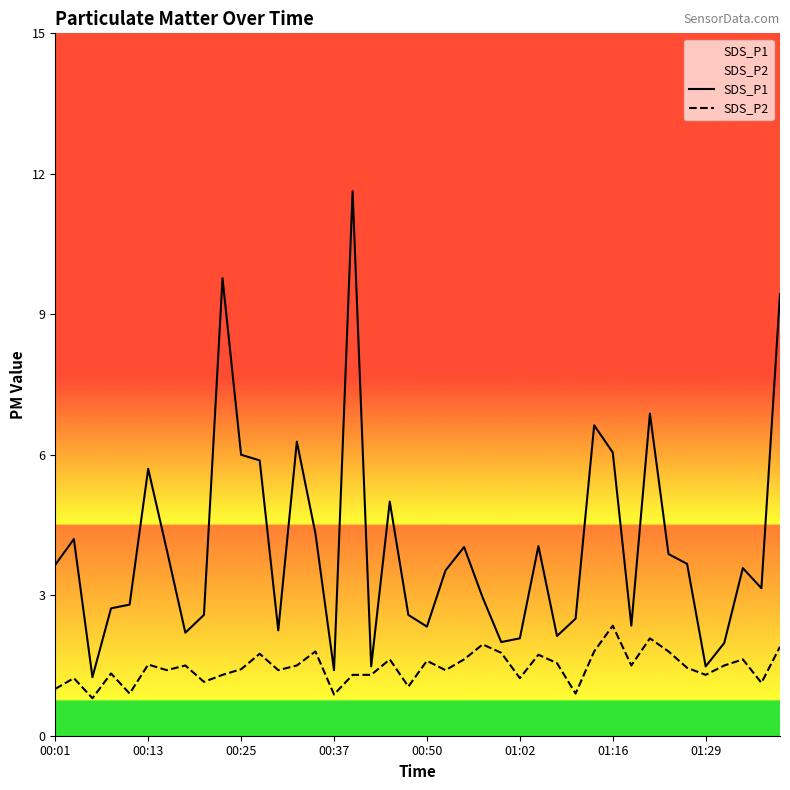

Rank the series at 01:02 from highest to lowest value.

SDS_P1, SDS_P2